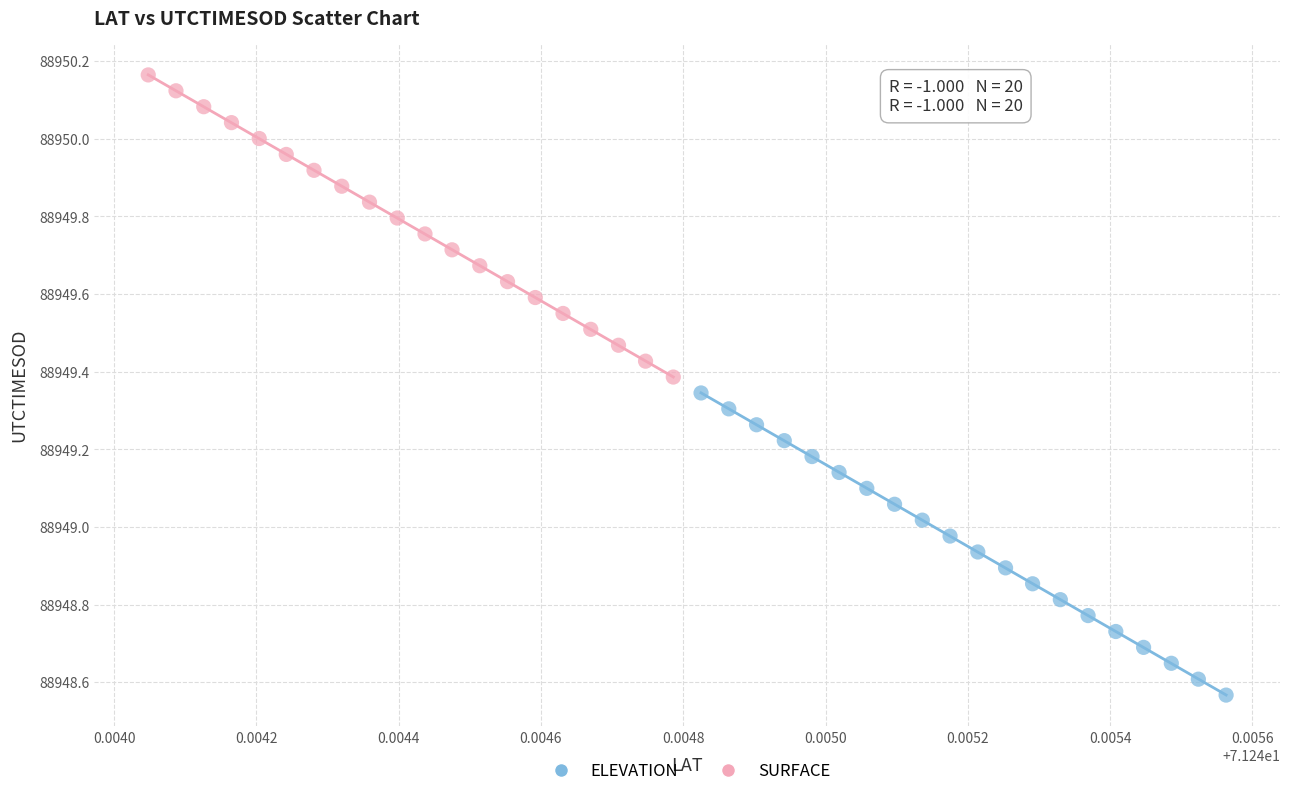

What are all the series names shown in the legend?

ELEVATION, SURFACE